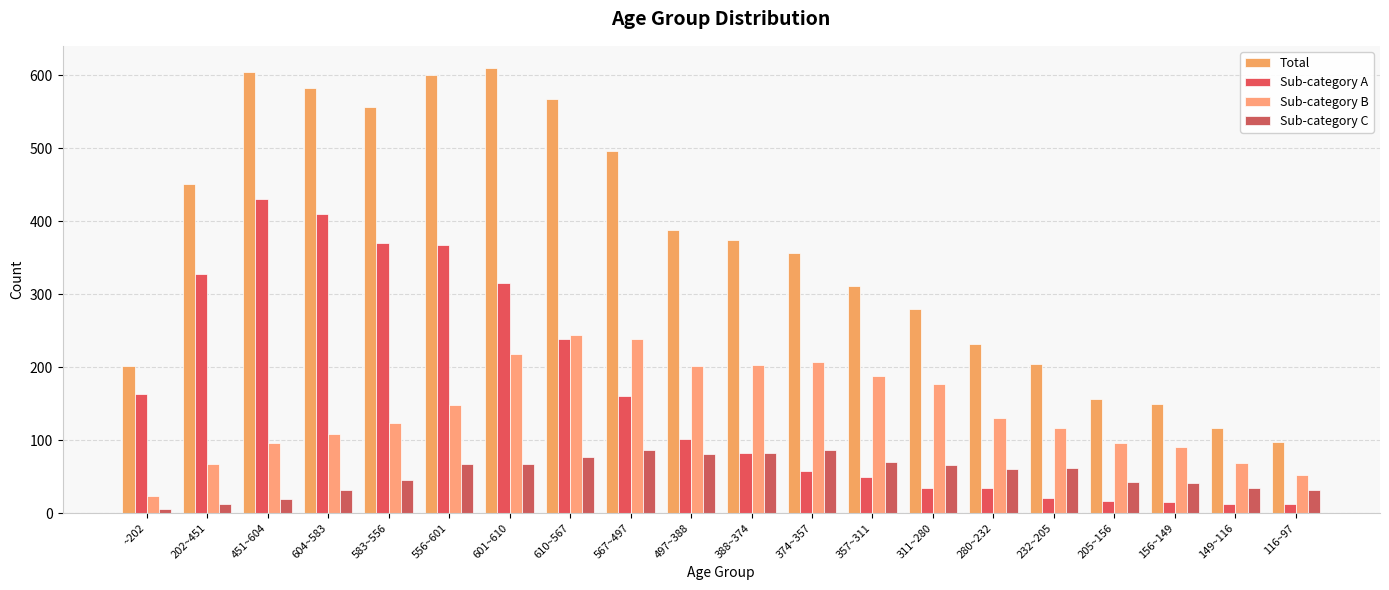

How many bars are there in total?

80